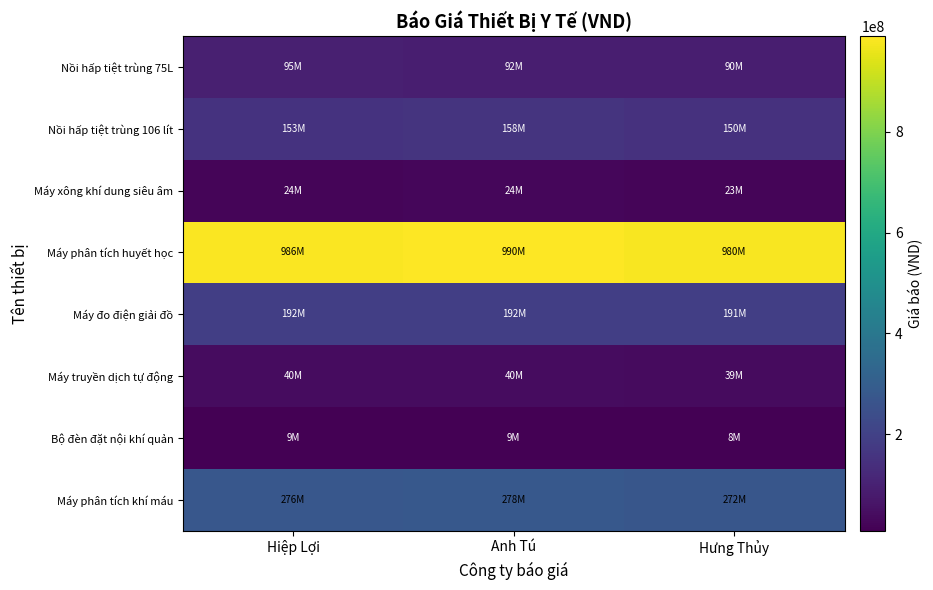

Which series has the largest range (max minus min)?

Máy phân tích huyết học